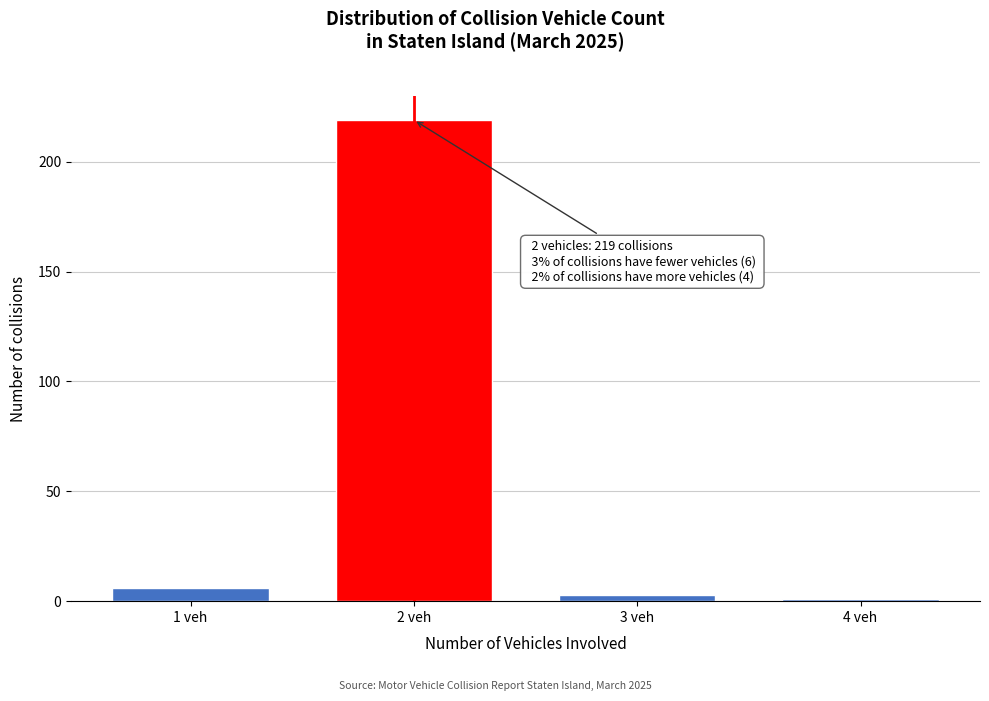

Reading right to left, transcribe all the data shown in this chart.

4 veh=1	3 veh=3	2 veh=219	1 veh=6